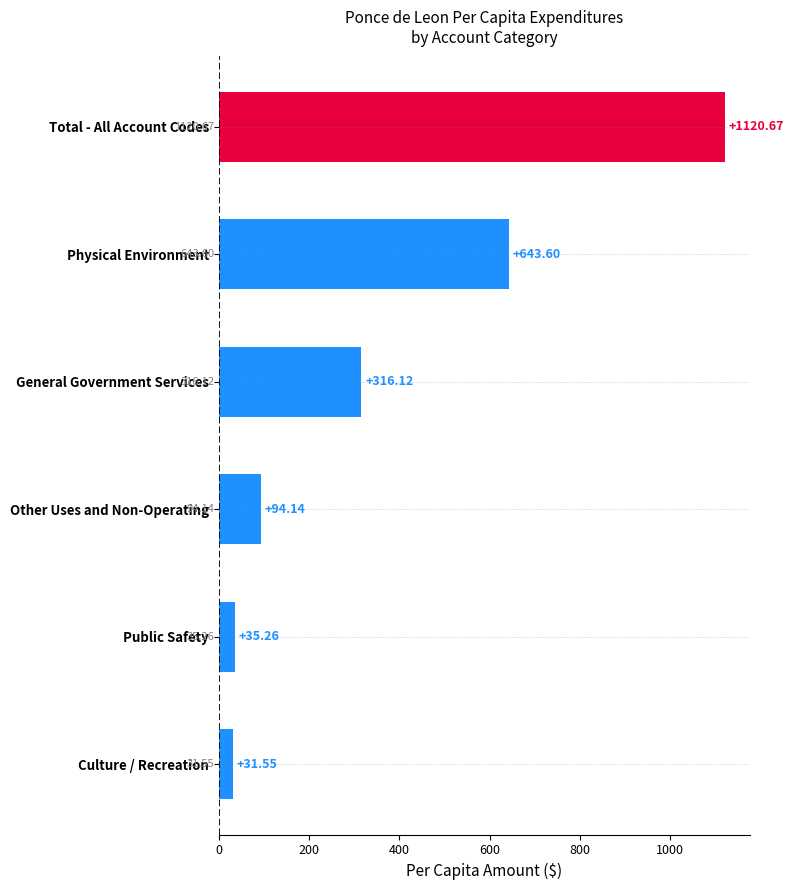

How many data points are above 316?

3